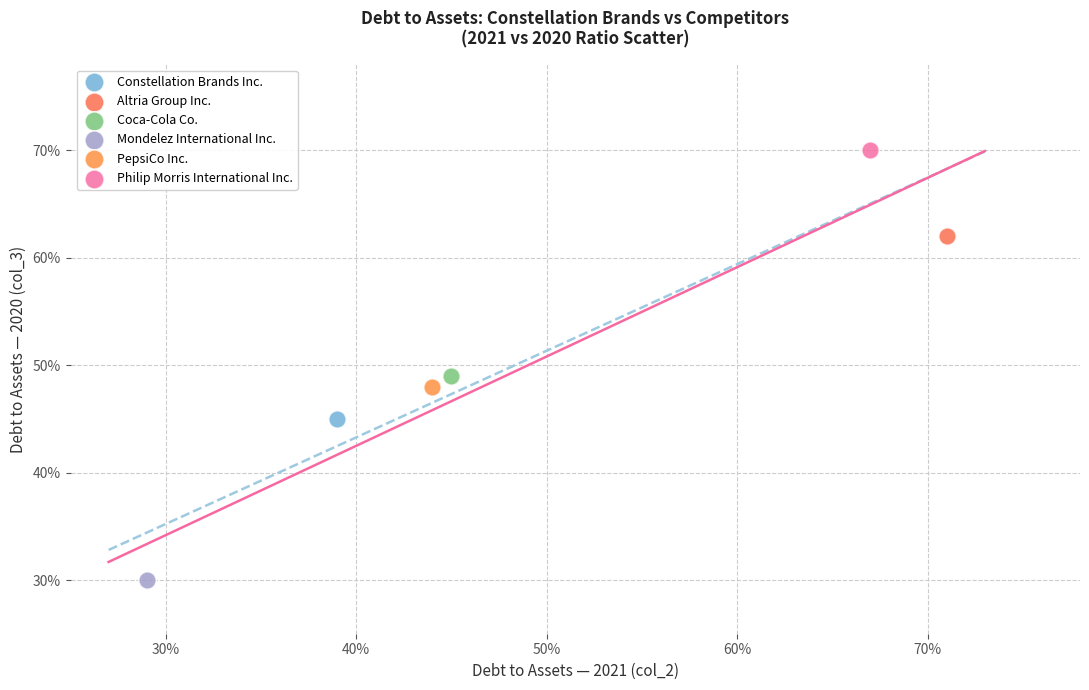

What are all the series names shown in the legend?

Constellation Brands Inc., Altria Group Inc., Coca-Cola Co., Mondelez International Inc., PepsiCo Inc., Philip Morris International Inc.